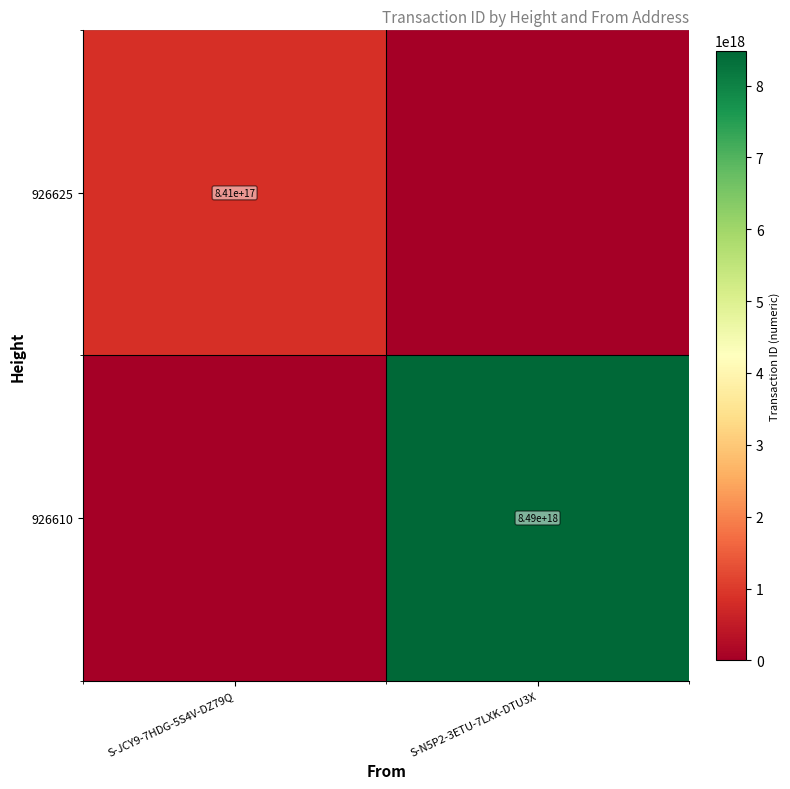

The 926610 series shows 8490000000000000000 at S-N5P2-3ETU-7LXK-DTU3X. True or false?

True